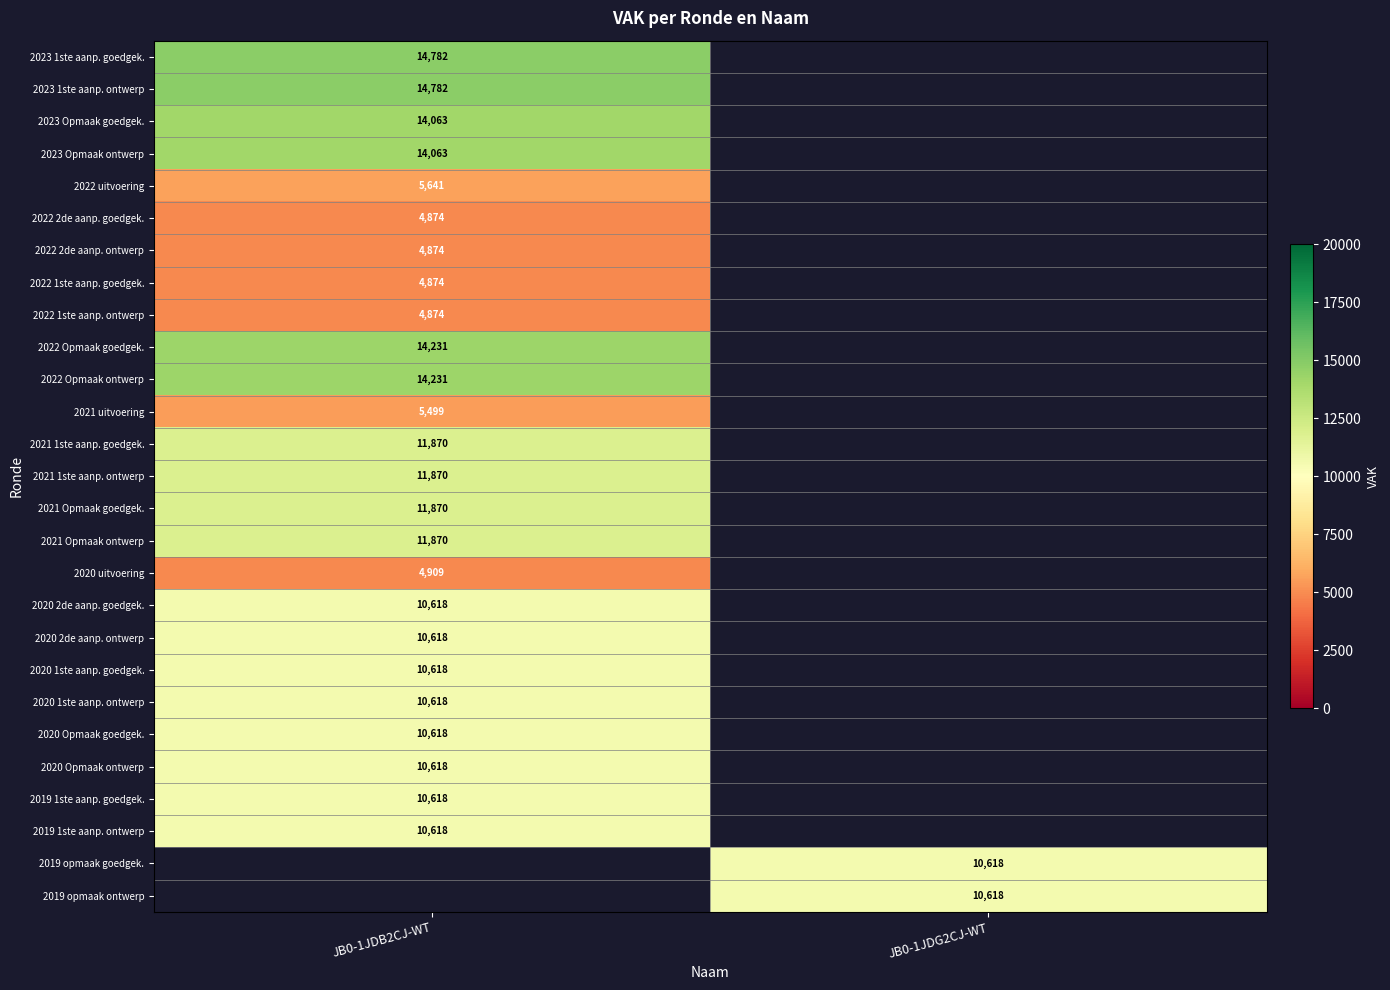

True or false: 2022 2de aanp. goedgek. has a value of 4874 at JB0-1JDB2CJ-WT.

True